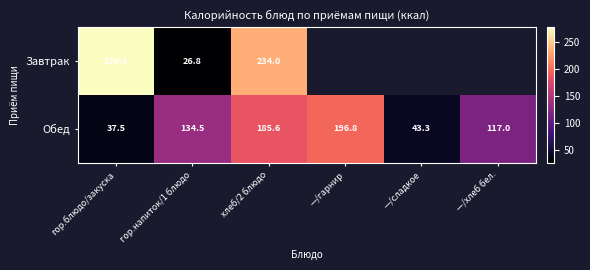

How many data points does each series have?

6